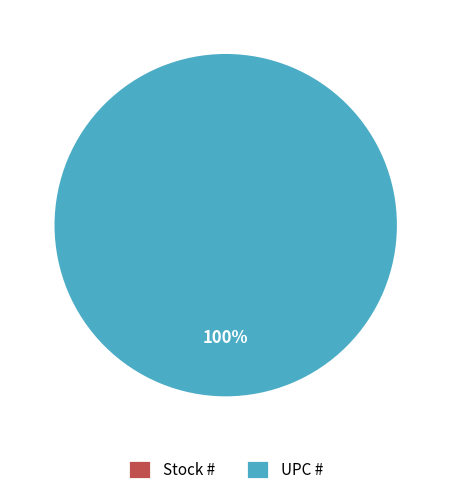

Combined, what portion of the pie is Stock # and UPC #?

100.0%